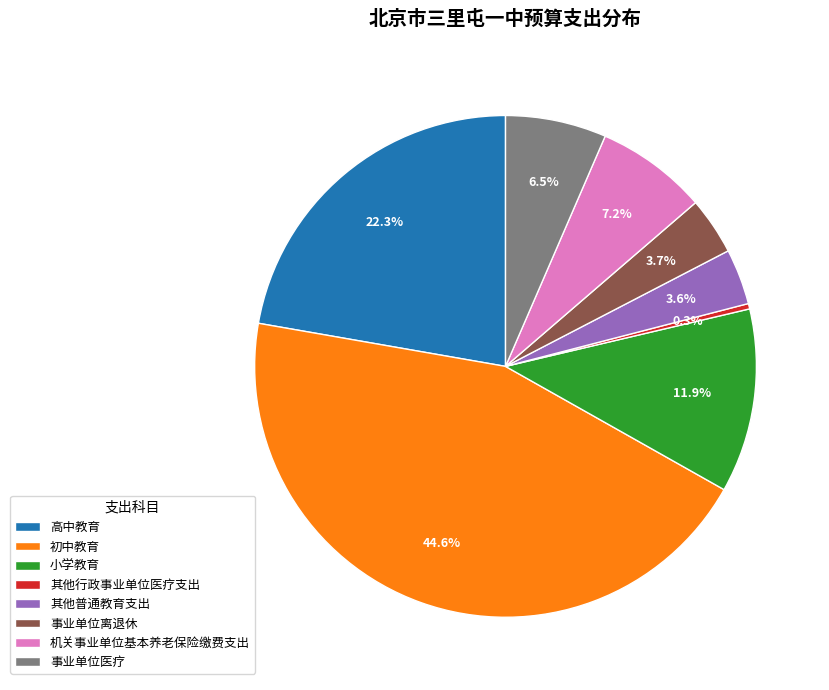

Is there a majority slice in this chart?

No